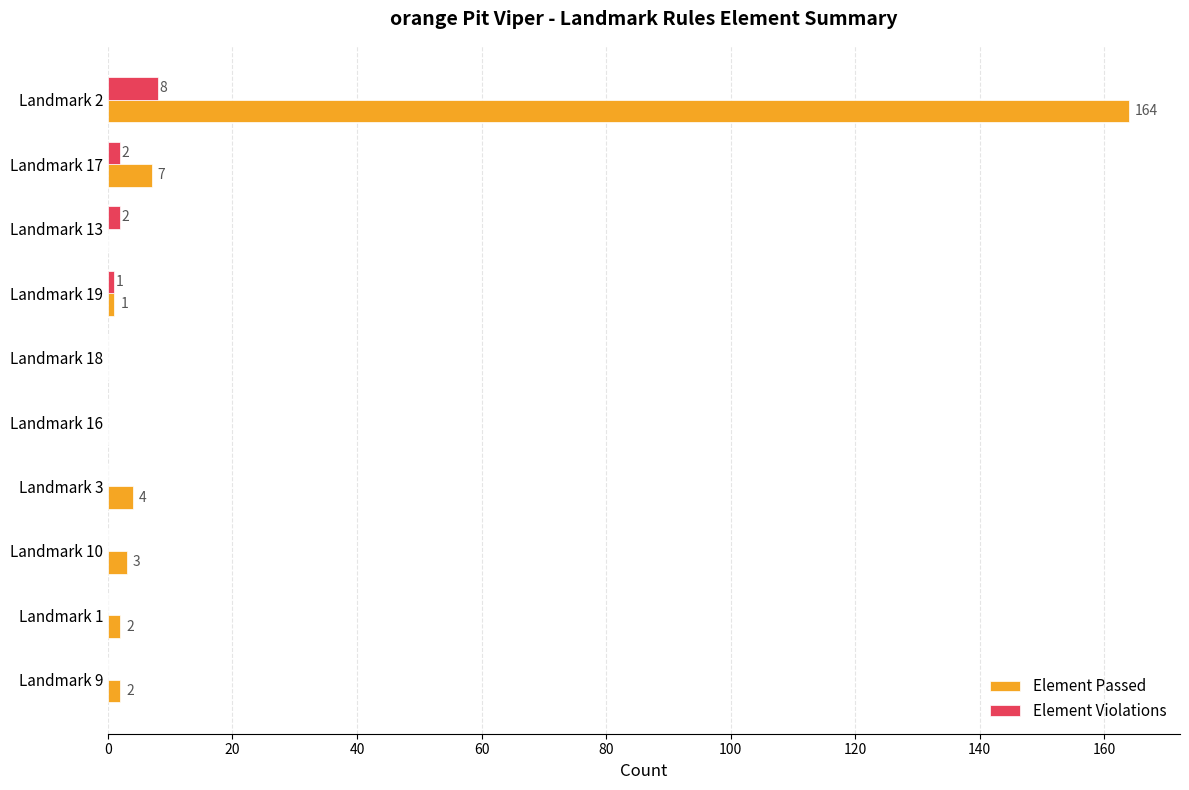

Which series has the largest total across all categories?

Element Passed